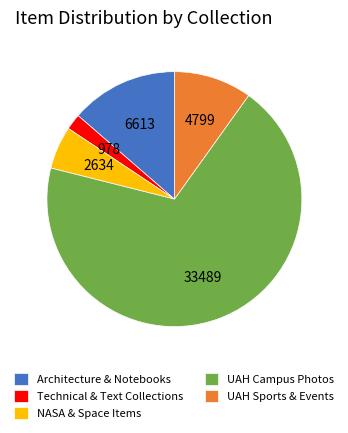

The Technical & Text Collections slice represents 2% of the pie. True or false?

True